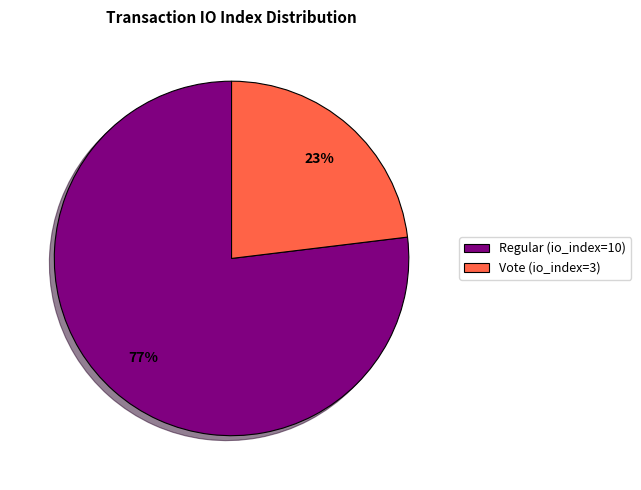

Rank the categories by value from lowest to highest.

Vote (io_index=3), Regular (io_index=10)